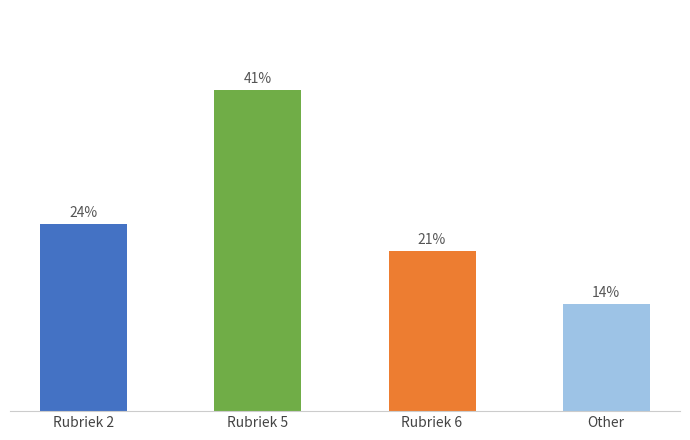

What value does the data have at Rubriek 2?

24.1